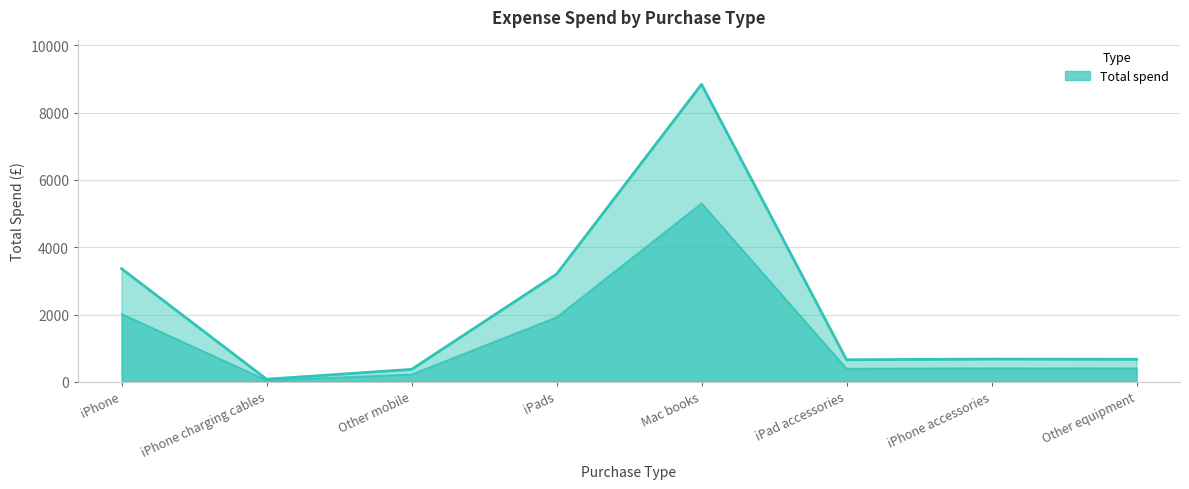

How many interior local peaks (higher than both neighbors) does the data have?

2